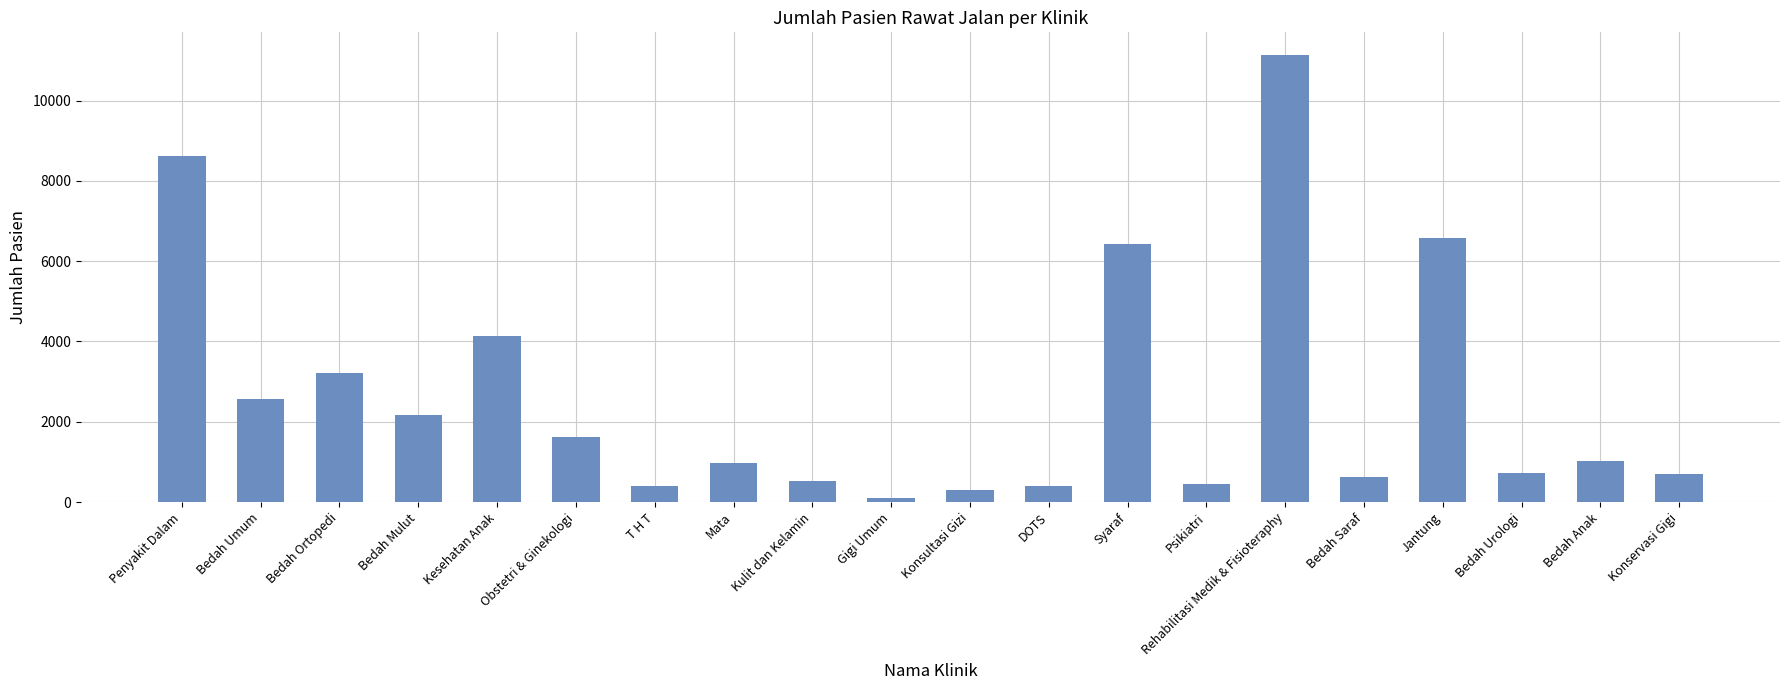

Is it true that the value at Bedah Ortopedi is 4285?

False